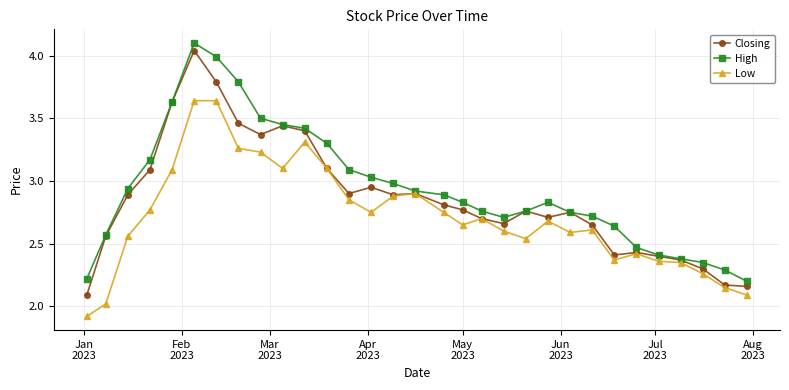

What is the maximum value shown in the chart?

4.1